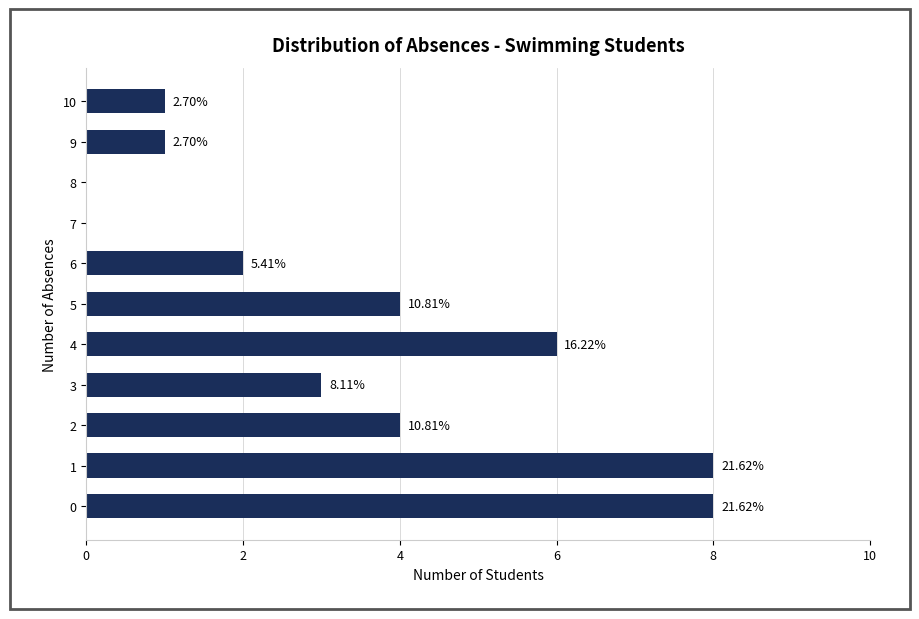

Are the bars horizontal?

Yes